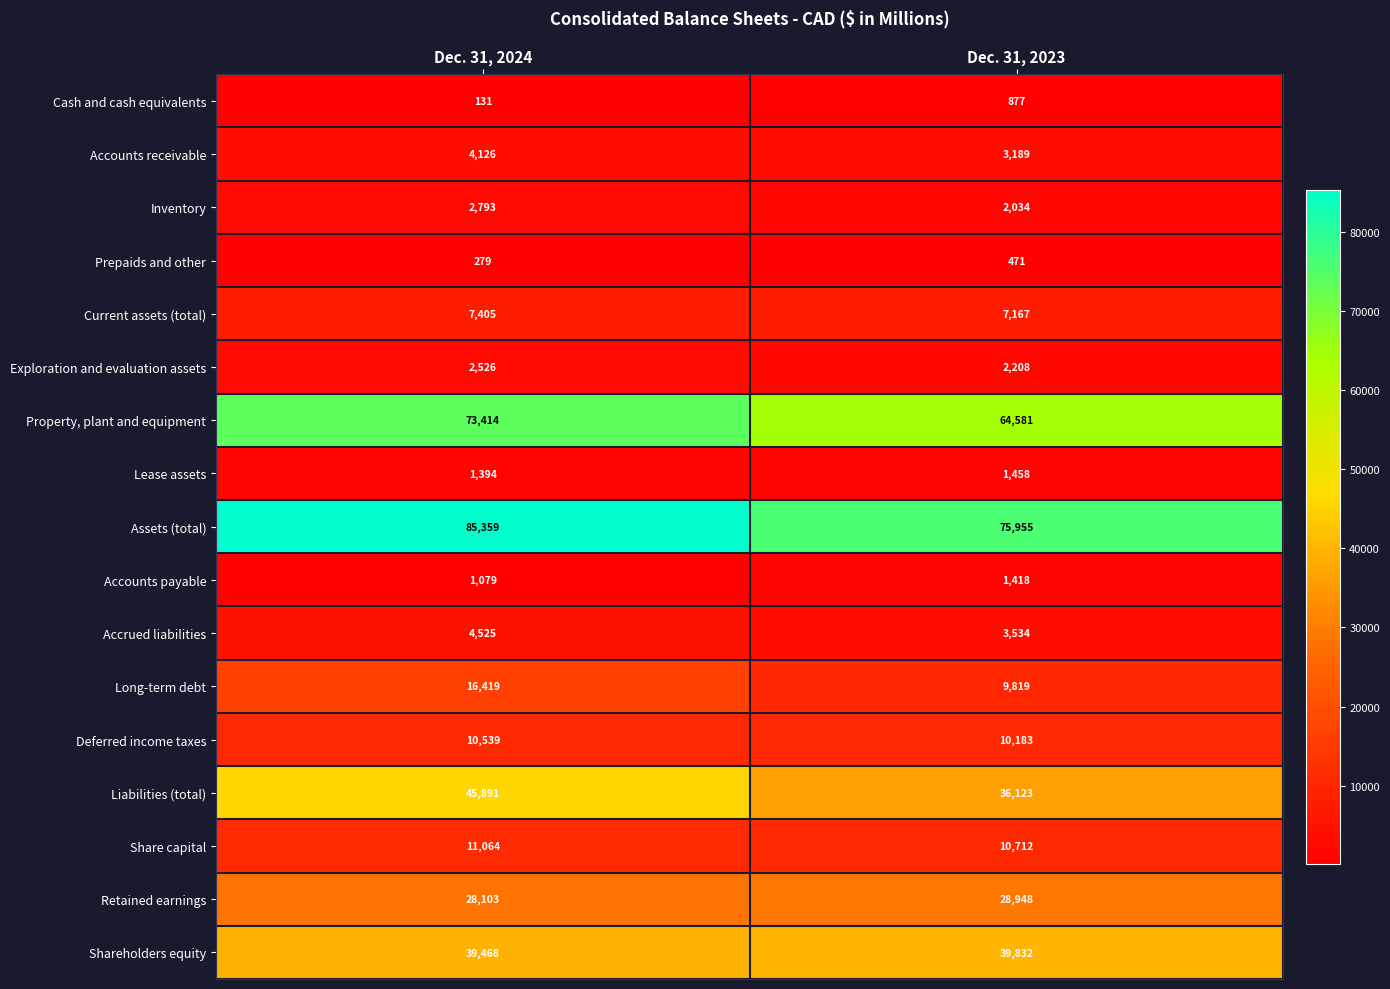

What is the approximate value of Long-term debt at Dec. 31, 2024, to the nearest 100?

16400